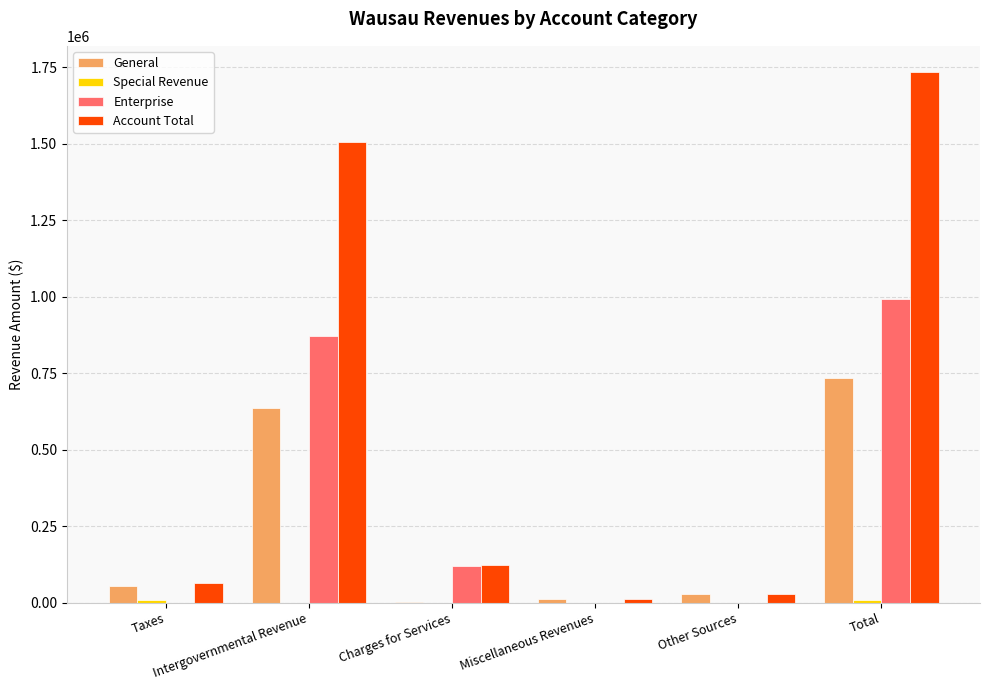

How many data points does each series have?

6